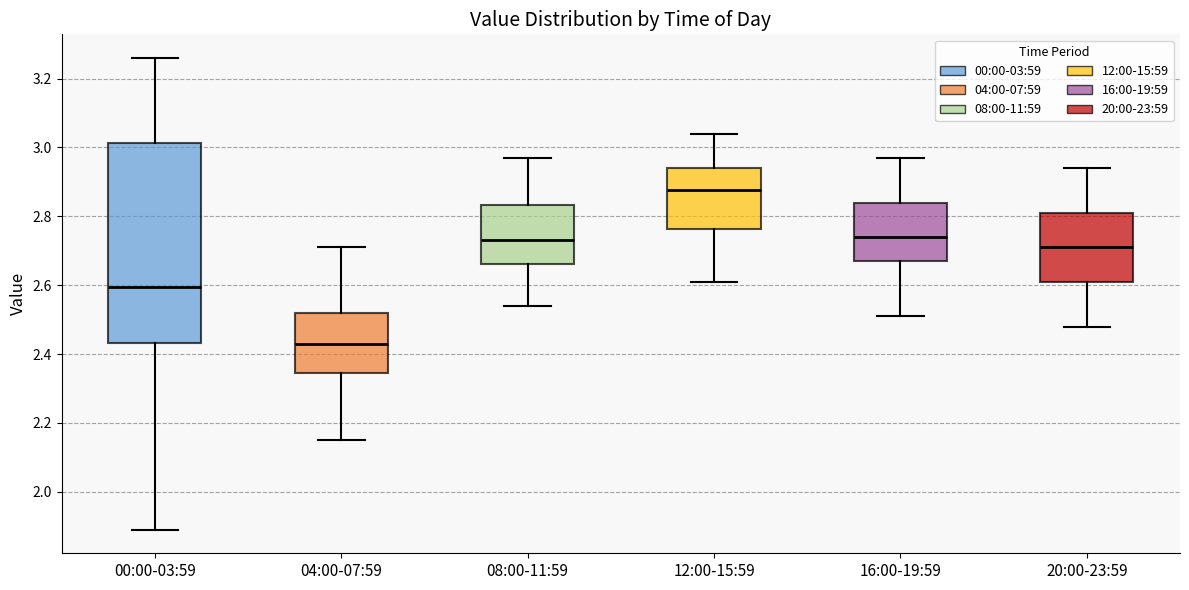

Reading left to right, read every box against the y-axis: the position of its median line, the range the box covers, and the ends of its whiskers. The values are not printed on the chart, so give them approximately, as read against the axis.

00:00-03:59: median 2.60, box 2.44 to 3.02, whiskers 1.90 to 3.26
04:00-07:59: median 2.44, box 2.34 to 2.52, whiskers 2.16 to 2.72
08:00-11:59: median 2.74, box 2.66 to 2.84, whiskers 2.54 to 2.98
12:00-15:59: median 2.88, box 2.76 to 2.94, whiskers 2.62 to 3.04
16:00-19:59: median 2.74, box 2.68 to 2.84, whiskers 2.52 to 2.98
20:00-23:59: median 2.72, box 2.62 to 2.82, whiskers 2.48 to 2.94